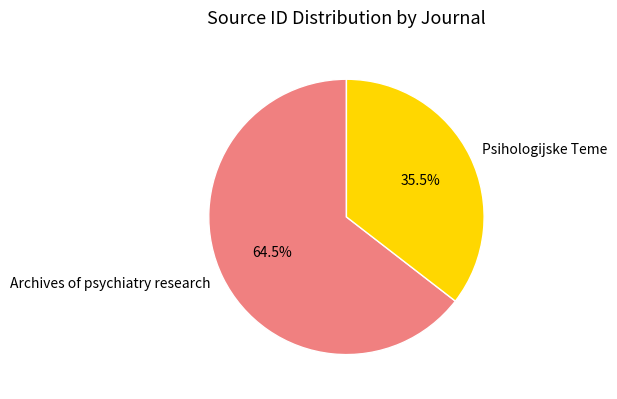

Which slice is the smallest?

Psihologijske Teme